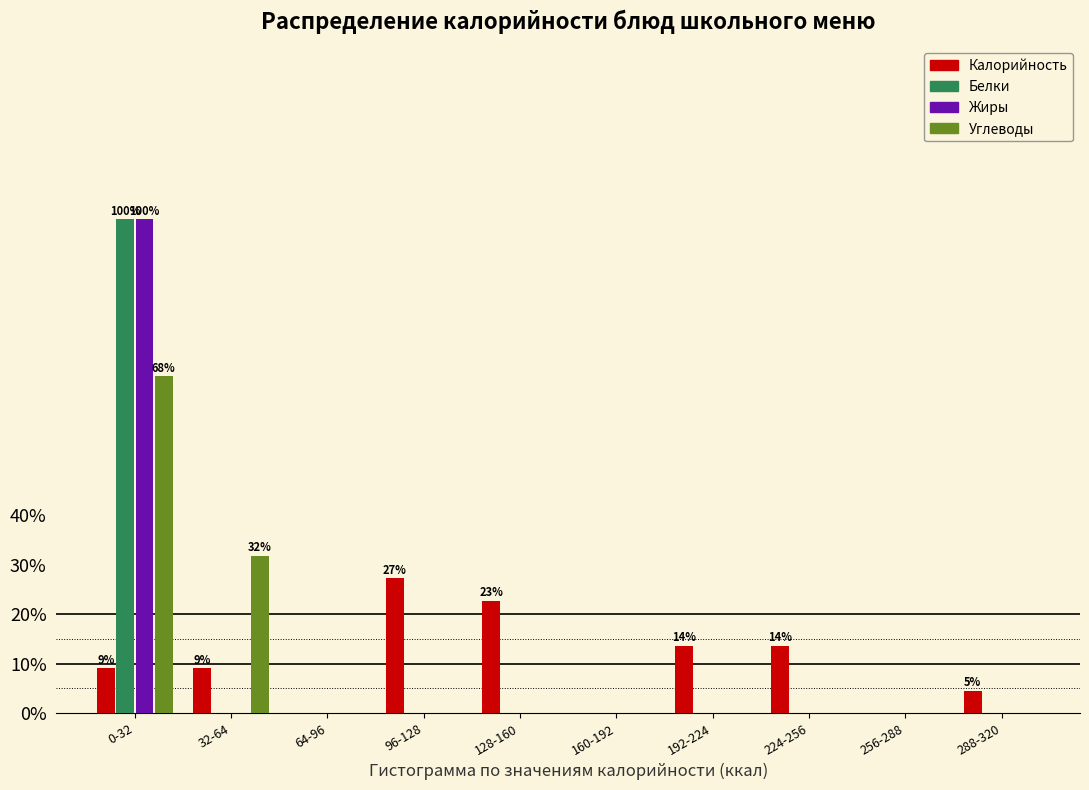

What is the sum of all Белки values?

100.0